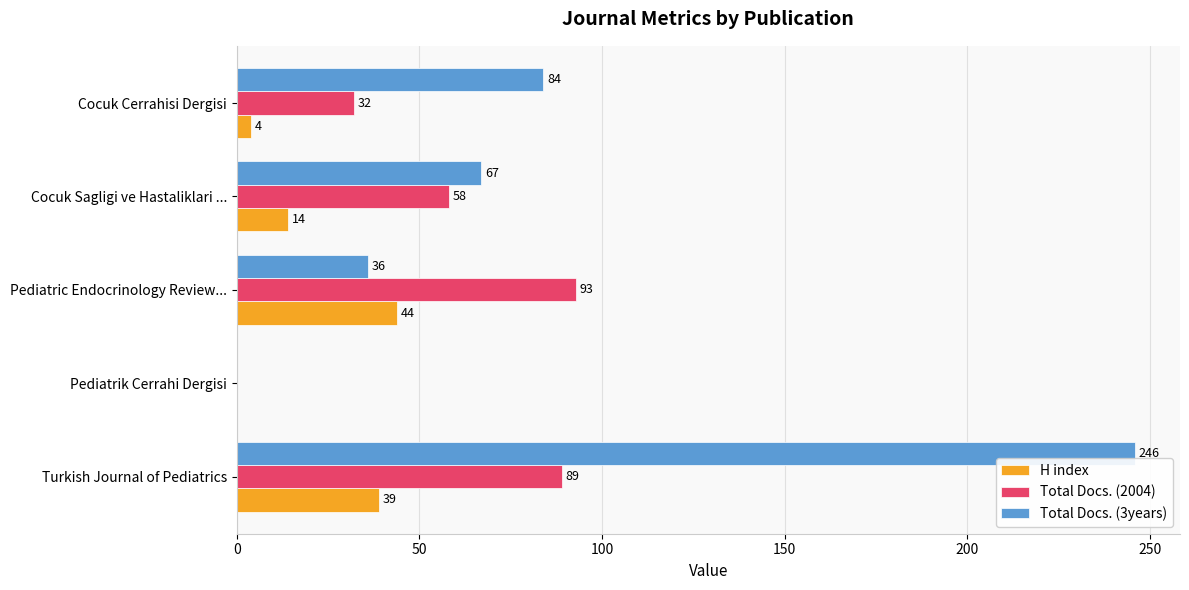

What is the maximum value shown in the chart?

246